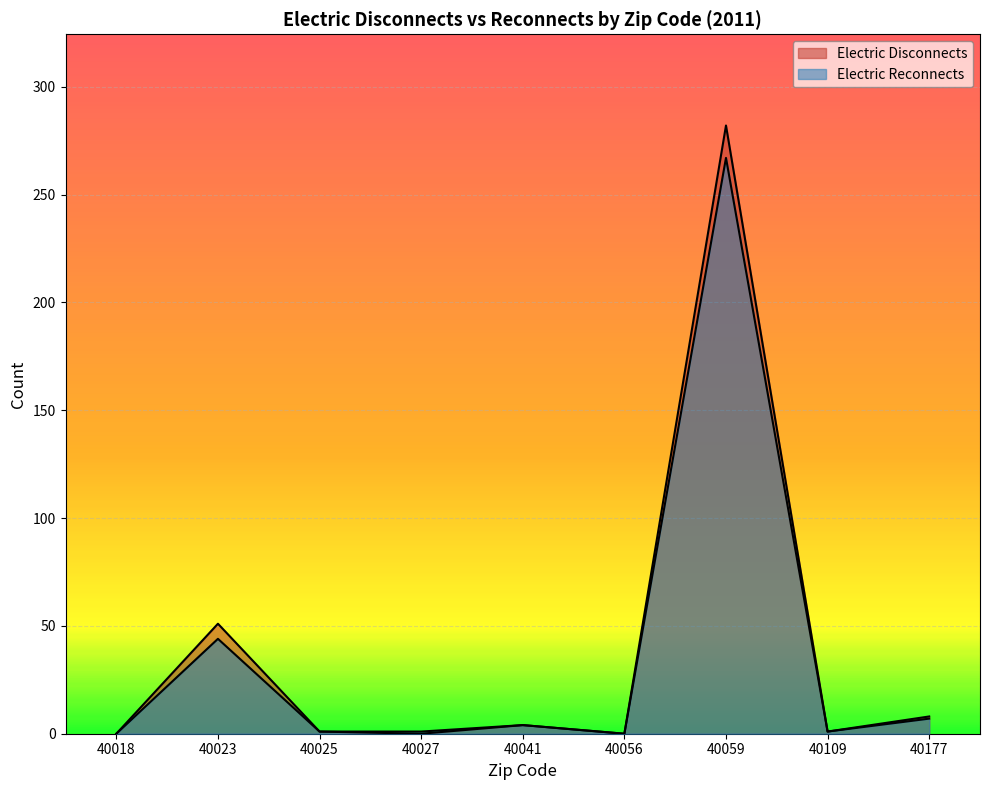

Where is the first local minimum for Electric Reconnects?

40056